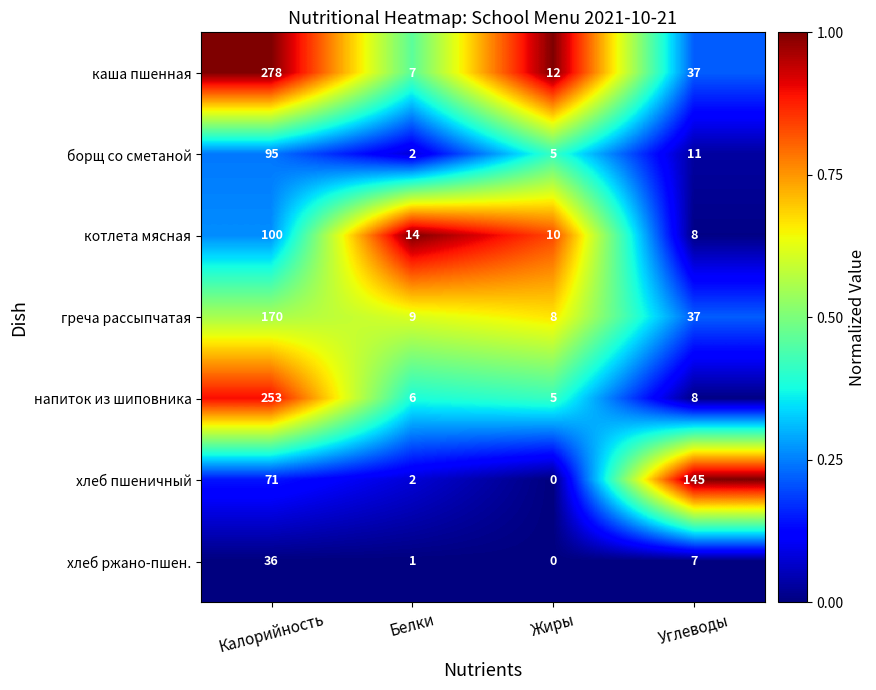

Reading right to left, extract all data points from this chart.

каша пшенная: Углеводы=37	Жиры=12	Белки=7	Калорийность=278
борщ со сметаной: Углеводы=11	Жиры=5	Белки=2	Калорийность=95
котлета мясная: Углеводы=8	Жиры=10	Белки=14	Калорийность=100
греча рассыпчатая: Углеводы=37	Жиры=8	Белки=9	Калорийность=170
напиток из шиповника: Углеводы=8	Жиры=5	Белки=6	Калорийность=253
хлеб пшеничный: Углеводы=145	Жиры=0	Белки=2	Калорийность=71
хлеб ржано-пшен.: Углеводы=7	Жиры=0	Белки=1	Калорийность=36